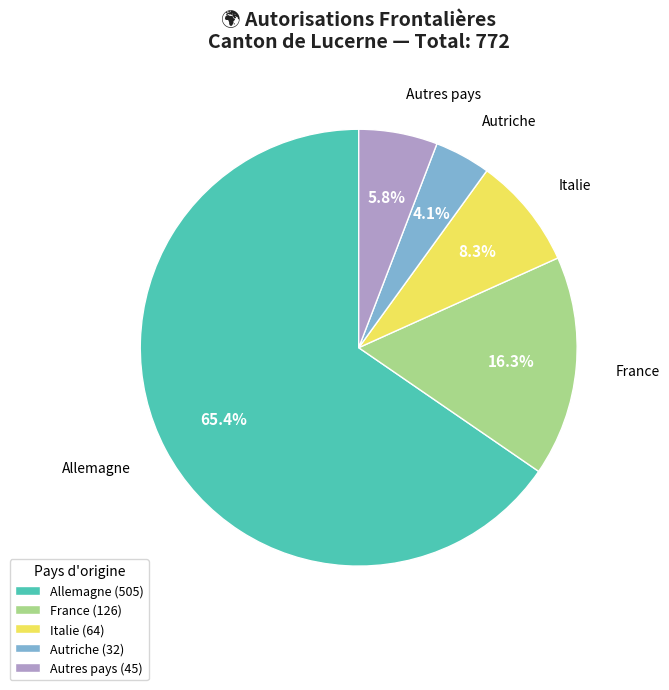

Which category has the biggest portion of the pie?

Allemagne